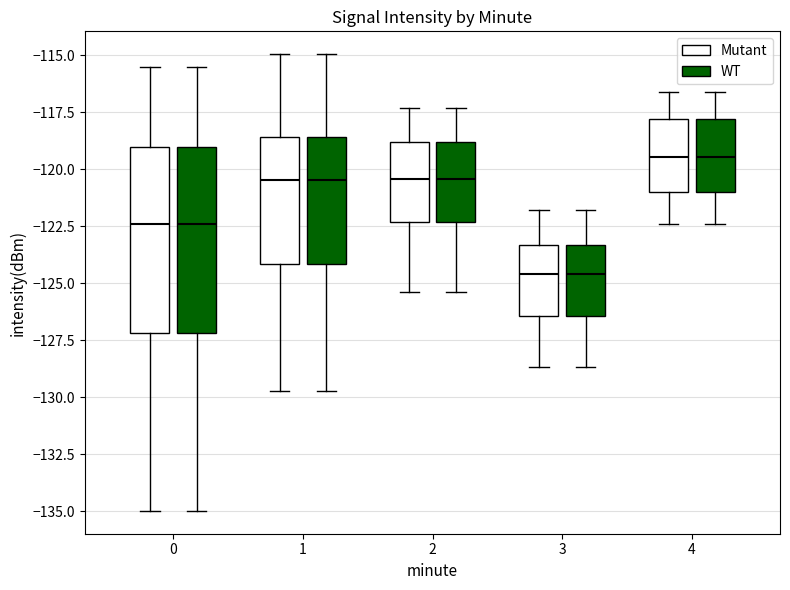

Reading left to right, transcribe this box plot: for each box, give where its median line is, the range the box spans, and where its two whiskers end, as read against the y-axis. The values are not printed on the chart, so give them approximately, as read against the axis.

0 (Mutant): median -122.5, box -127.0 to -119.0, whiskers -135.0 to -115.5
0 (WT): median -122.5, box -127.0 to -119.0, whiskers -135.0 to -115.5
1 (Mutant): median -120.5, box -124.0 to -118.5, whiskers -129.5 to -115.0
1 (WT): median -120.5, box -124.0 to -118.5, whiskers -129.5 to -115.0
2 (Mutant): median -120.5, box -122.5 to -119.0, whiskers -125.5 to -117.5
2 (WT): median -120.5, box -122.5 to -119.0, whiskers -125.5 to -117.5
3 (Mutant): median -124.5, box -126.5 to -123.5, whiskers -128.5 to -122.0
3 (WT): median -124.5, box -126.5 to -123.5, whiskers -128.5 to -122.0
4 (Mutant): median -119.5, box -121.0 to -118.0, whiskers -122.5 to -116.5
4 (WT): median -119.5, box -121.0 to -118.0, whiskers -122.5 to -116.5